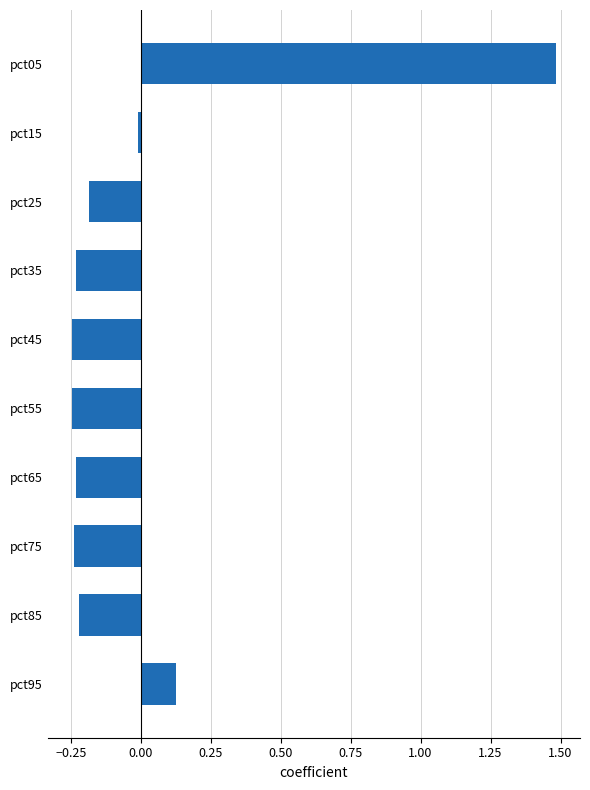

Between pct05 and pct25, which is larger?

pct05